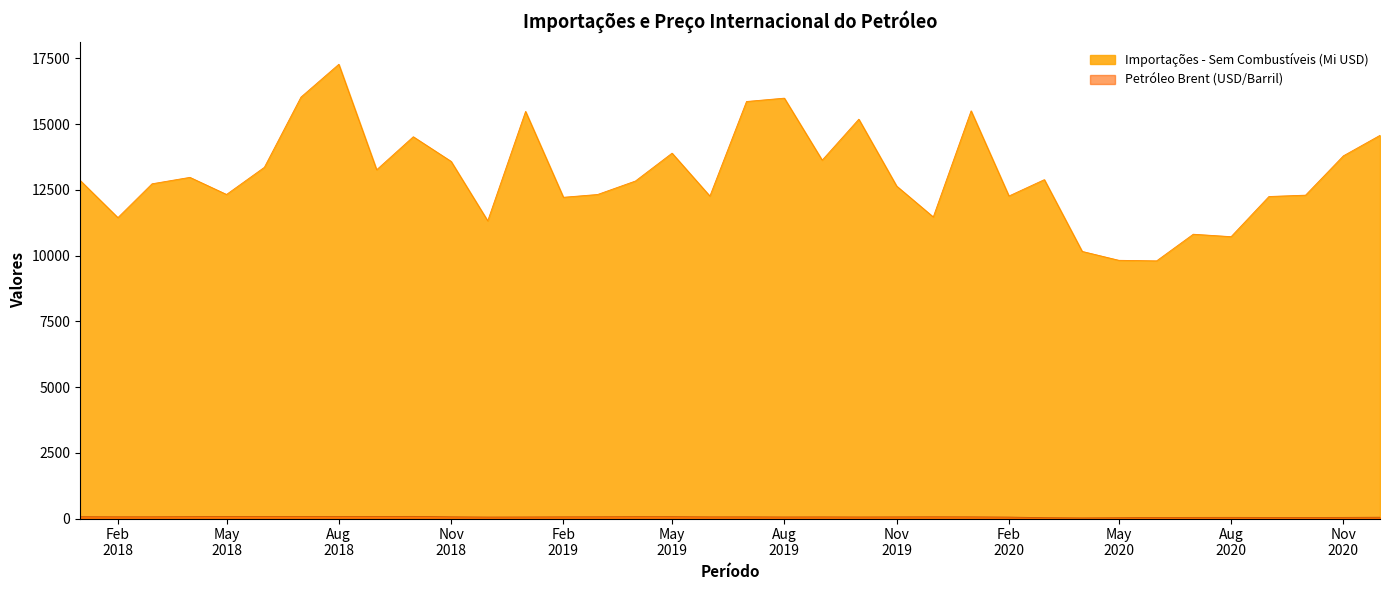

What is the smallest value displayed?

23.3